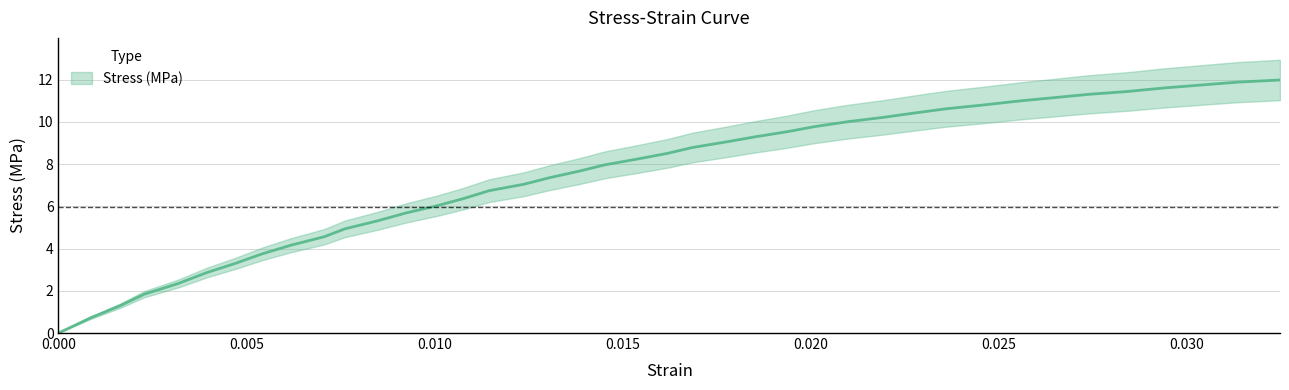

How many data points are less than 8?

20